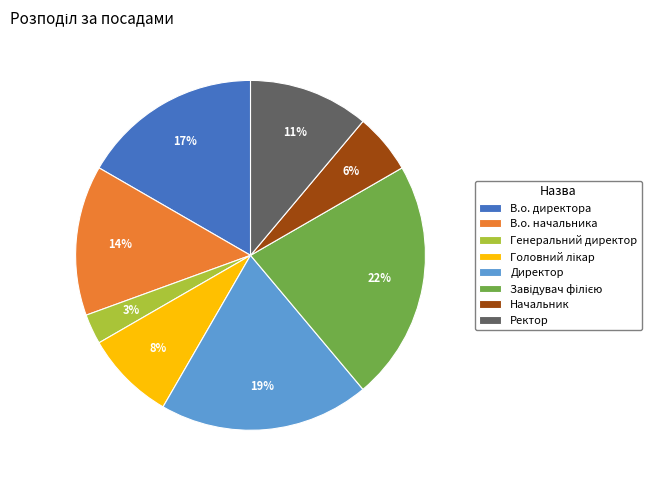

To the nearest percent, what is the combined percentage of В.о. начальника and Генеральний директор?

17%